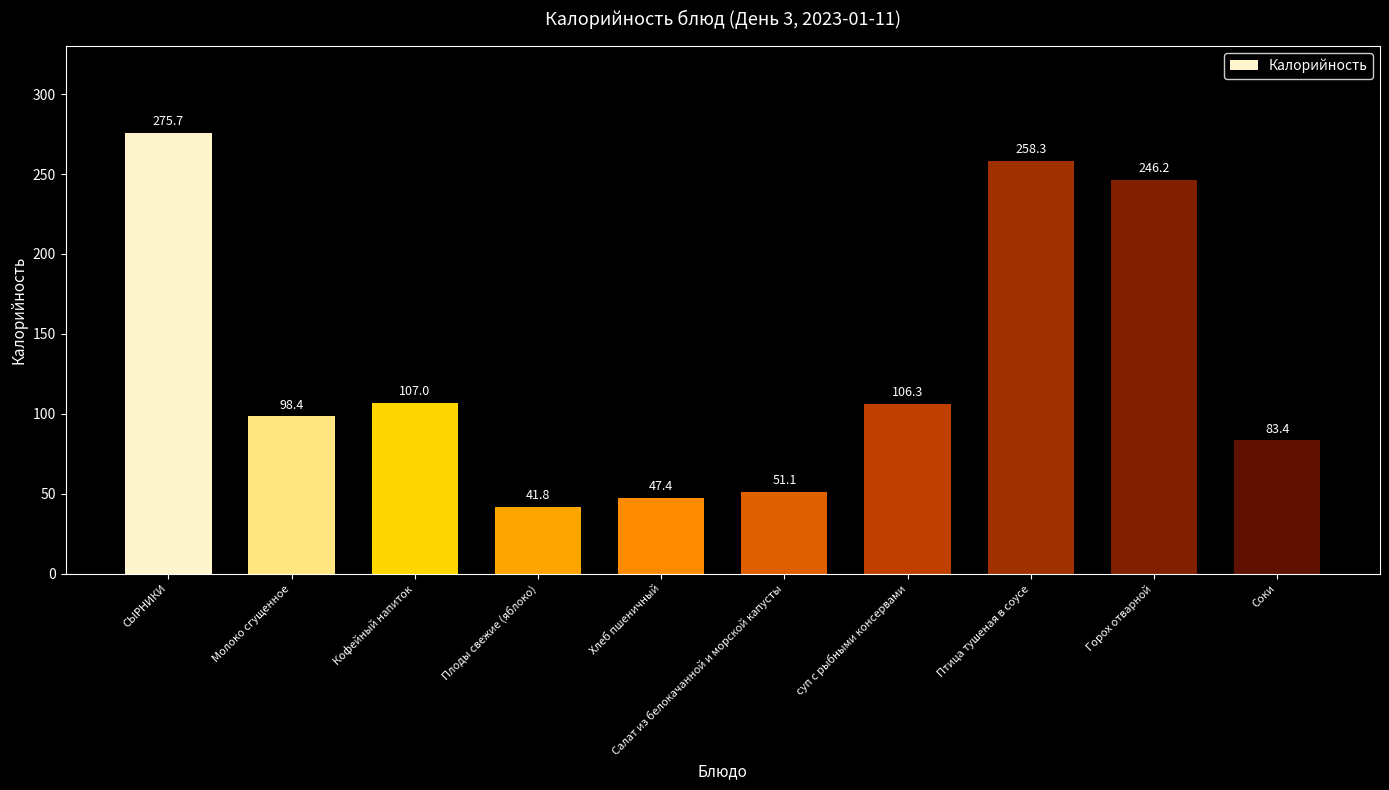

What is the difference between the maximum and second lowest values?

228.3